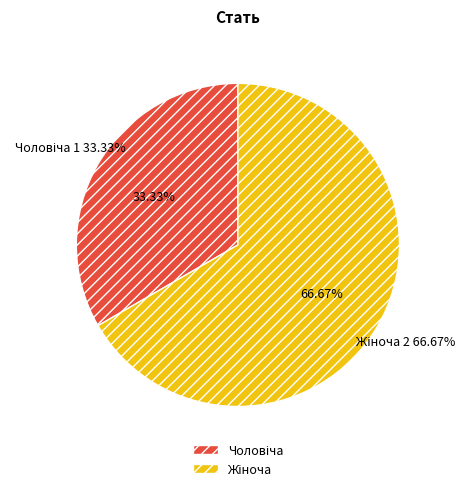

To the nearest percent, what portion does Чоловіча represent?

33%